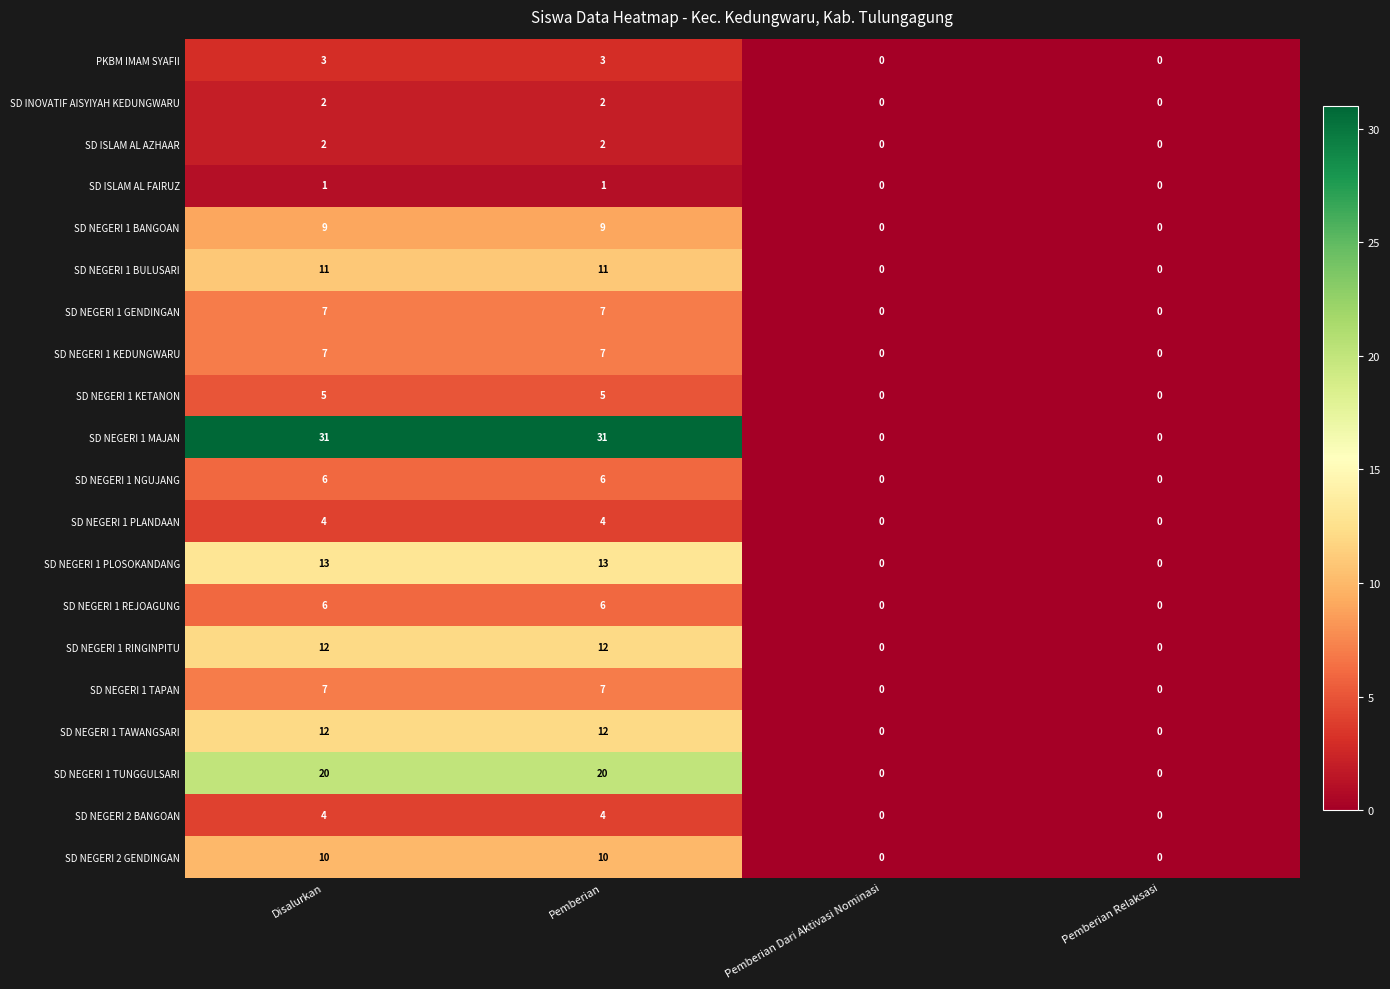

What value does the SD NEGERI 1 PLANDAAN series have at Pemberian?

4